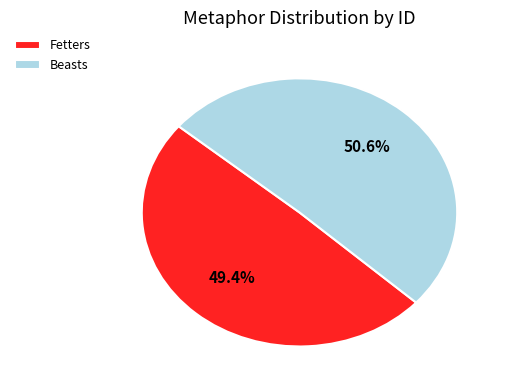

True or false: Beasts accounts for 59% of the total.

False